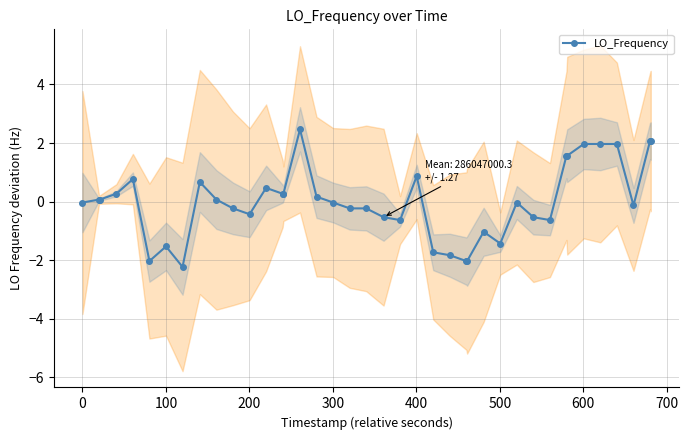

What is the maximum value for LO_Frequency?

2.5